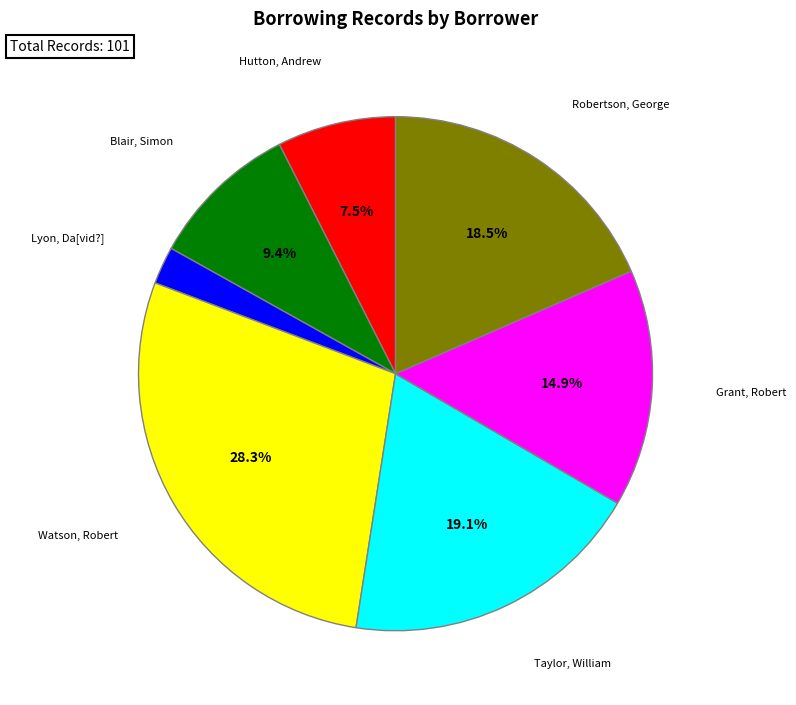

Does any single category account for the majority?

No